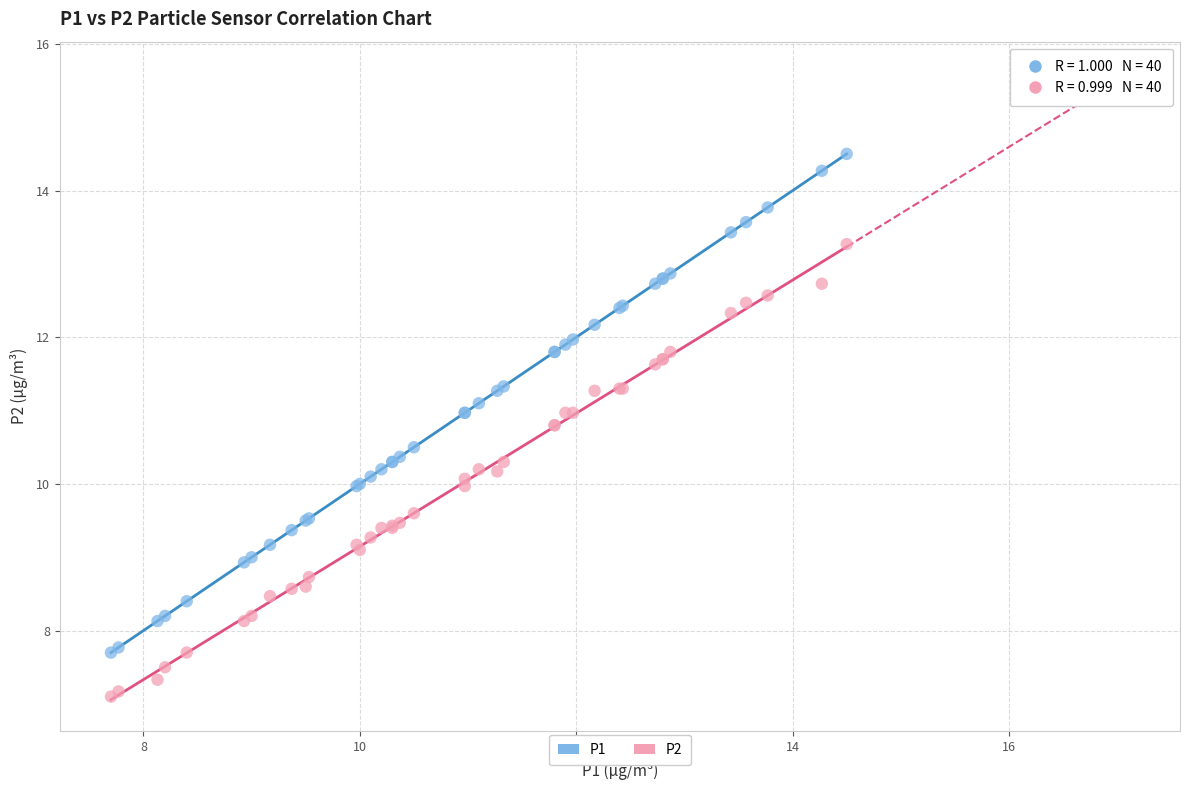

Which series reaches the maximum Y coordinate?

P1